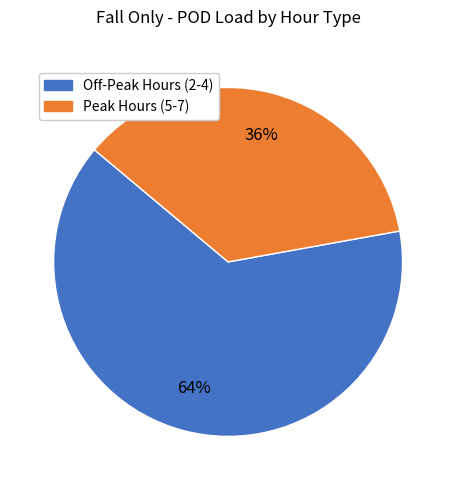

Does any single category account for the majority?

Yes